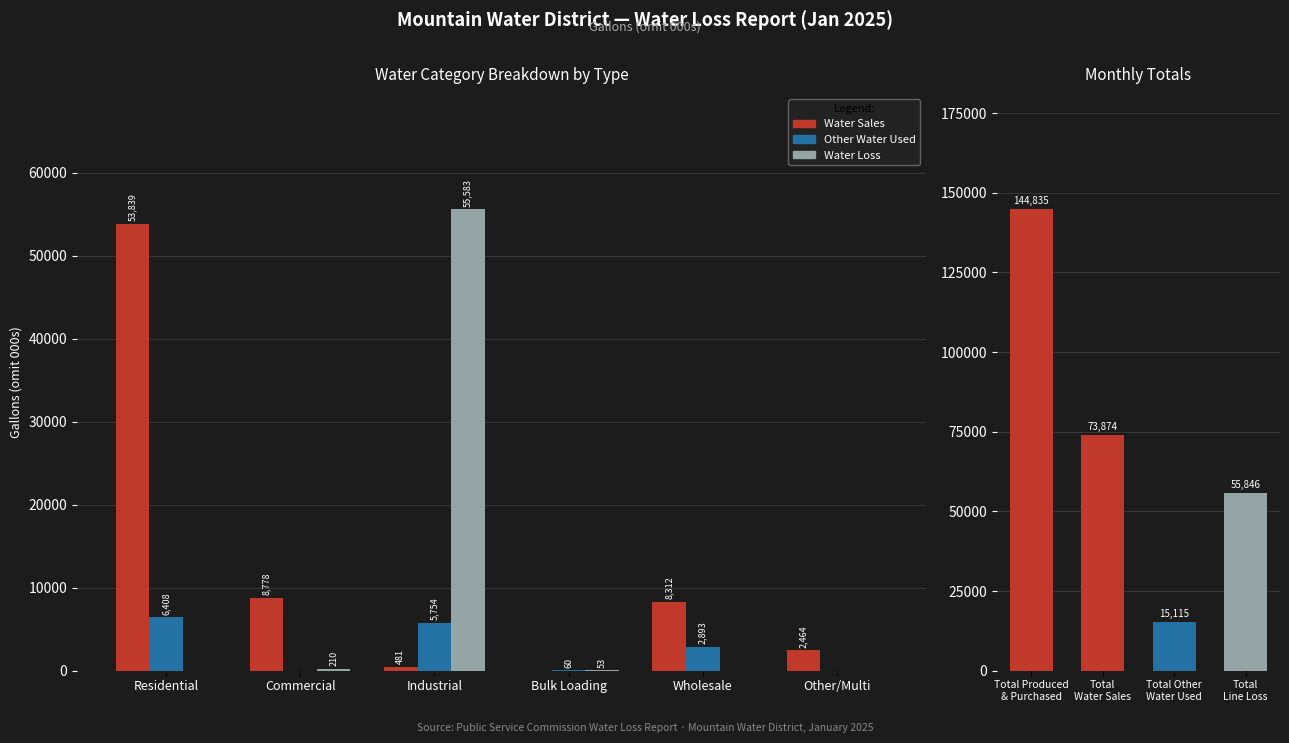

Rank the categories by Other Water Used value from lowest to highest.

Commercial, Other/Multi, Bulk Loading, Wholesale, Industrial, Residential